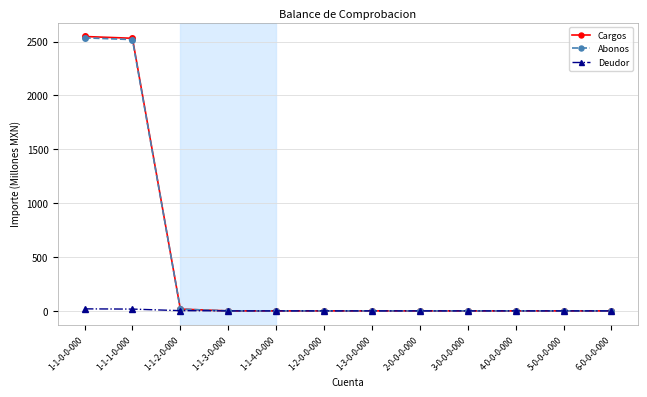

What is the label of the 7th point from the right?

1-2-0-0-000